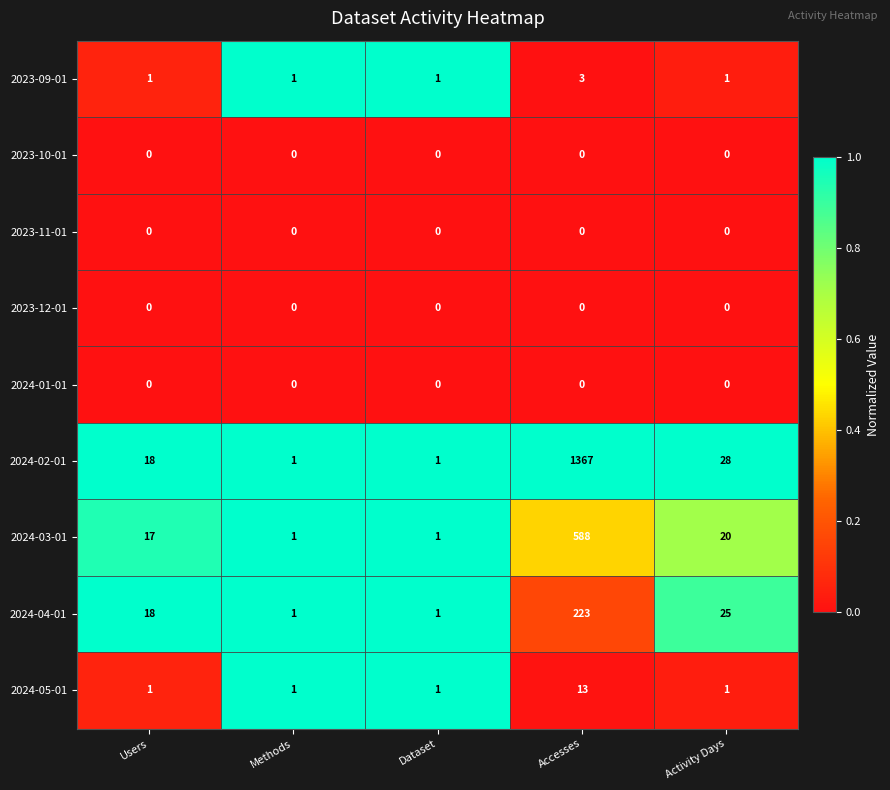

Is it true that 2023-12-01 equals 0 at Activity Days?

True